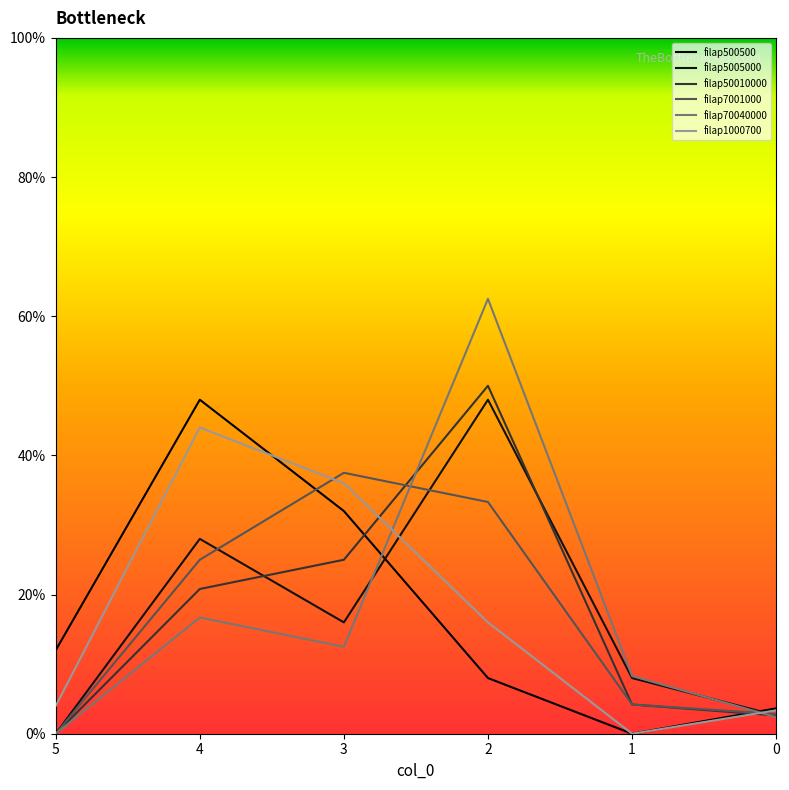

How many interior local valleys does the filap500500 series have?

1